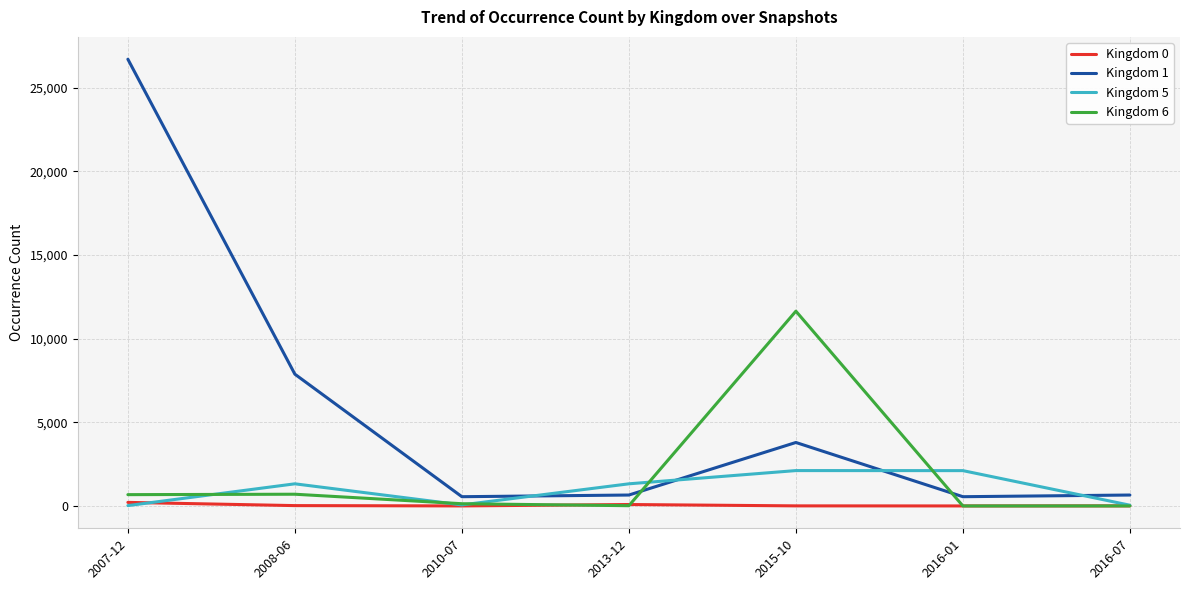

At how many categories does at least one series exceed 7393?

3